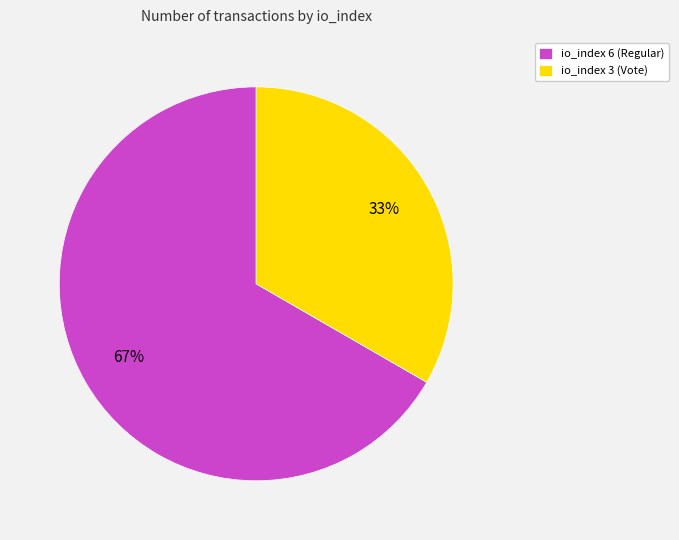

Between io_index 6 (Regular) and io_index 3 (Vote), which is larger?

io_index 6 (Regular)